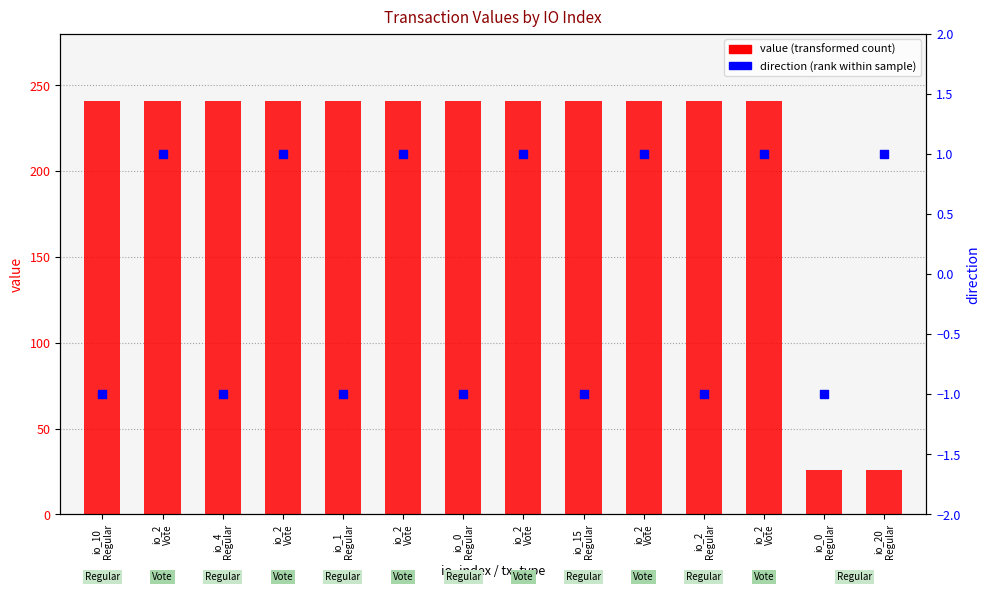

At which category is the sum across all series the highest?

io_2
Vote